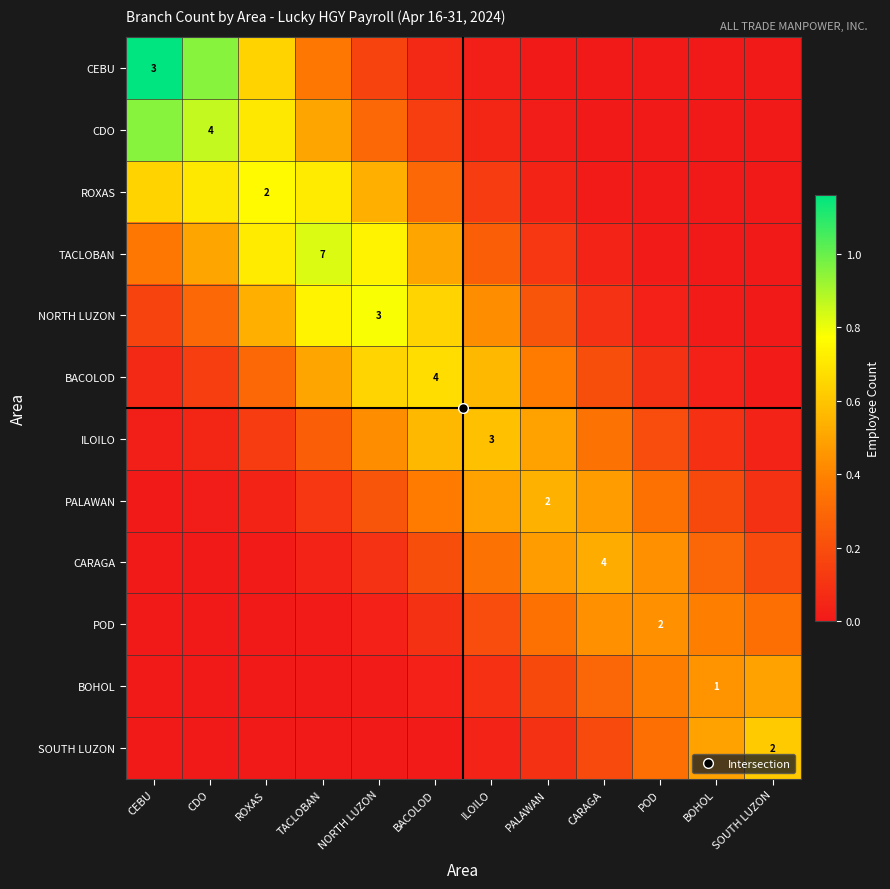

What is the maximum value for NORTH LUZON?

0.8